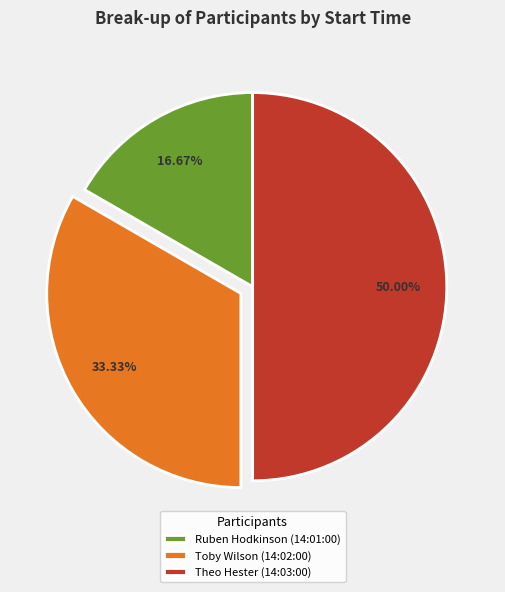

Is it true that Toby Wilson (14:02:00) is 24% of the pie?

False